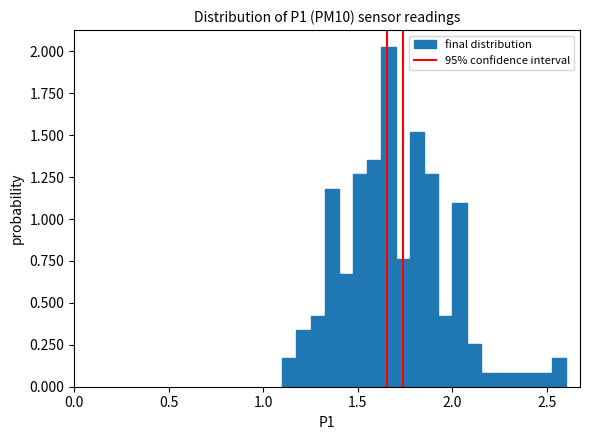

Around what value on the x-axis is the tallest bar? Give the approximate position of its centre, as read against the axis.

1.65